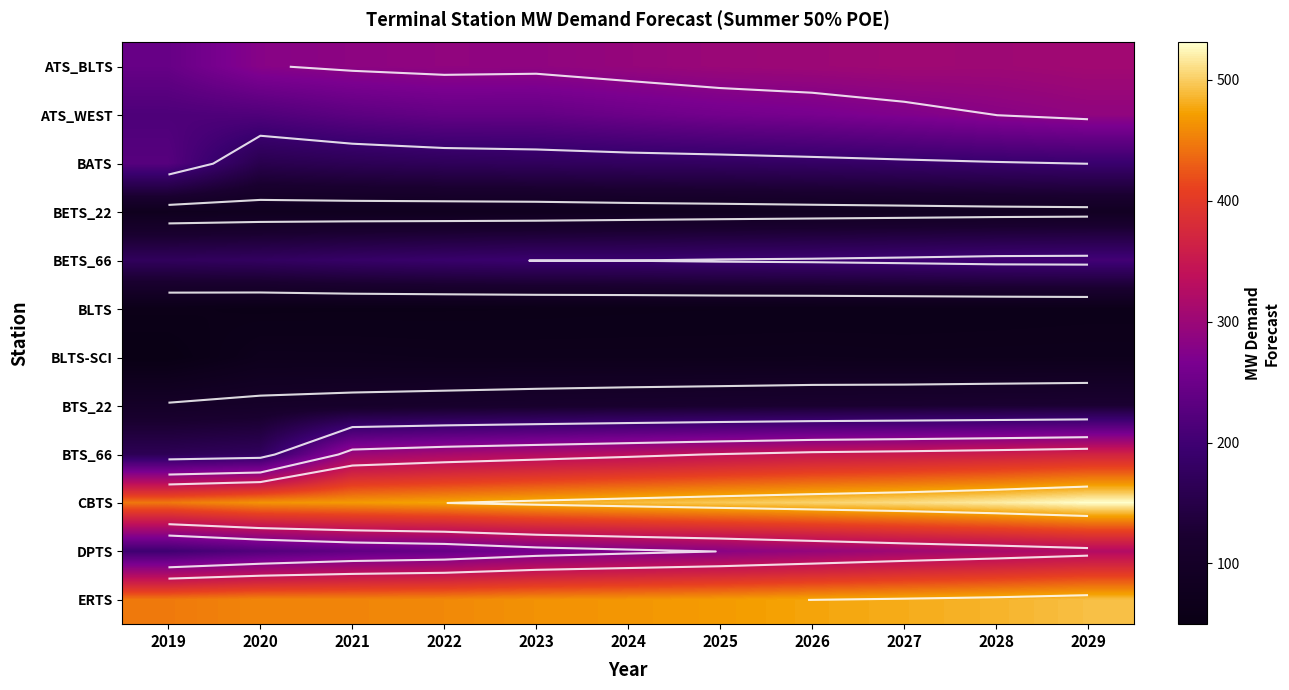

What is the lowest value of the ERTS series?

447.6